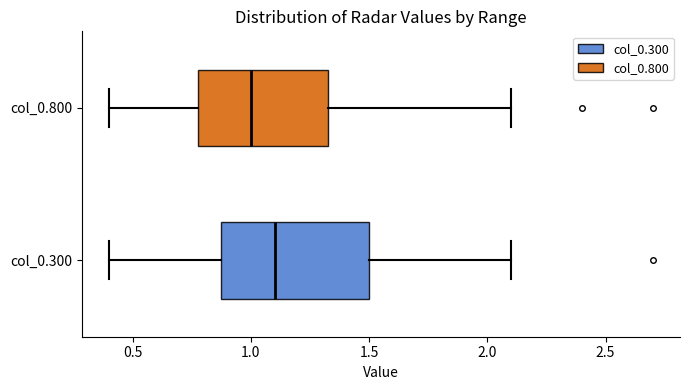

Comparing the boxes themselves (not the whiskers), which one is the widest?

col_0.300